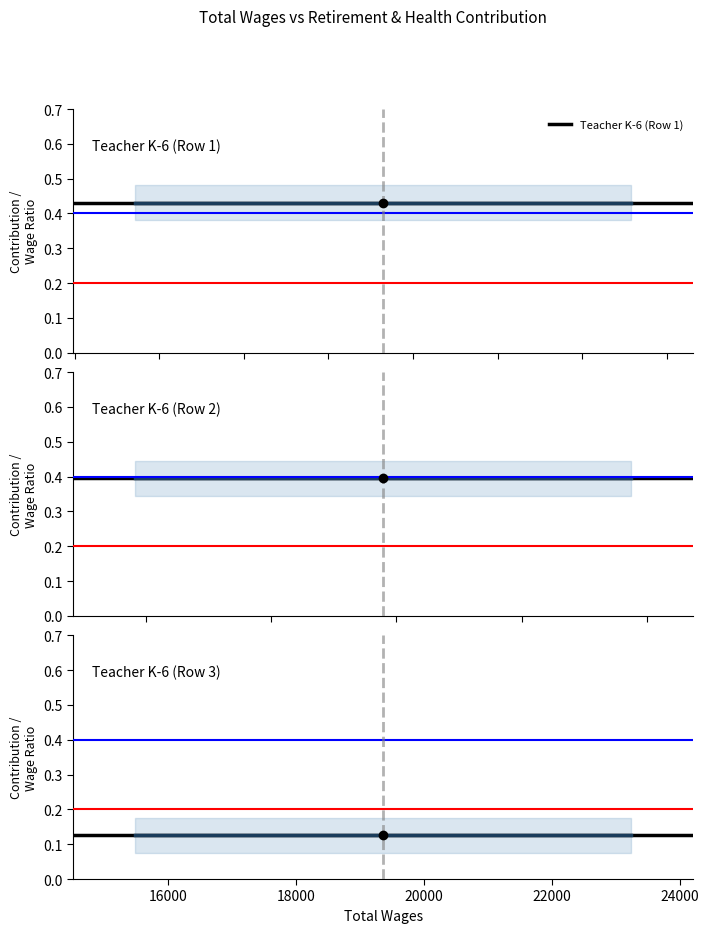

Read the Teacher K-6 (Row 2) value at 14000.

0.4